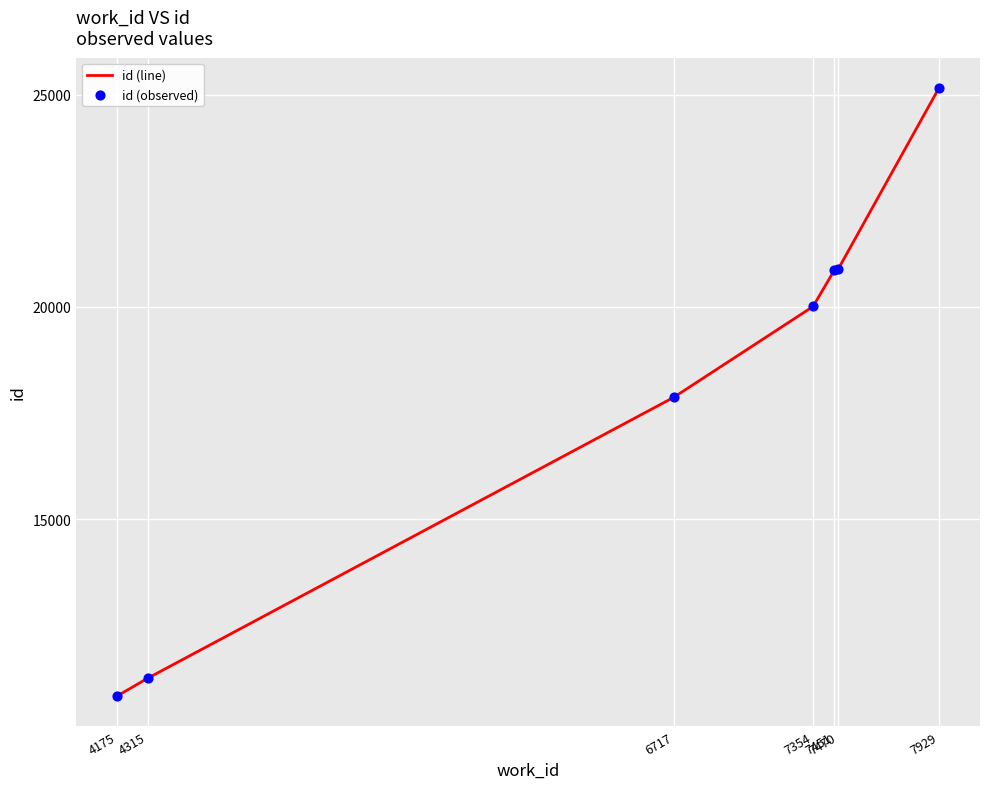

What is the difference between the maximum and second lowest values?

13904